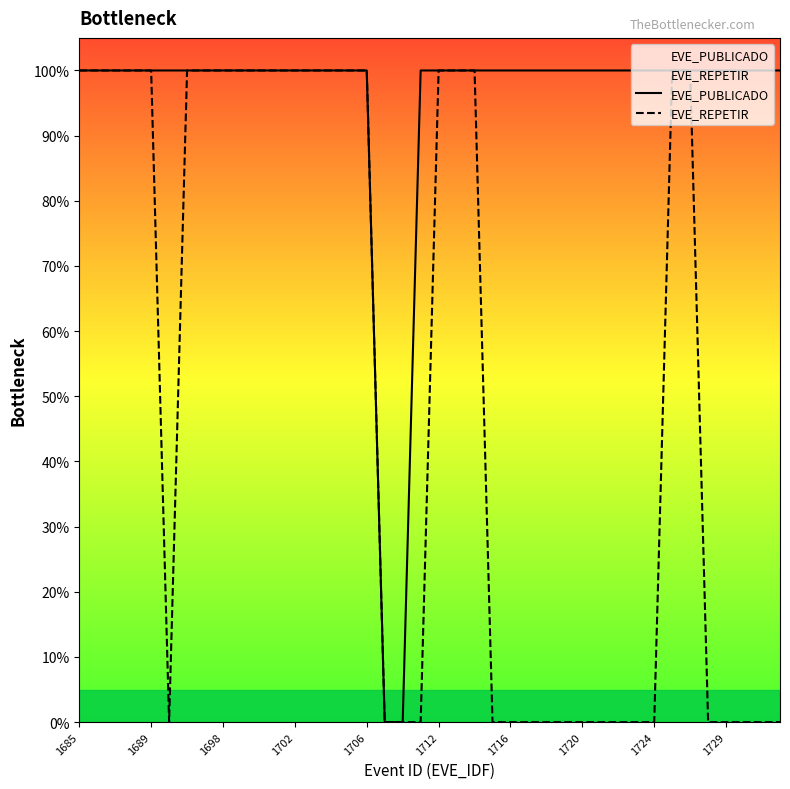

What is the difference between the EVE_REPETIR values at 20 and 38?

1